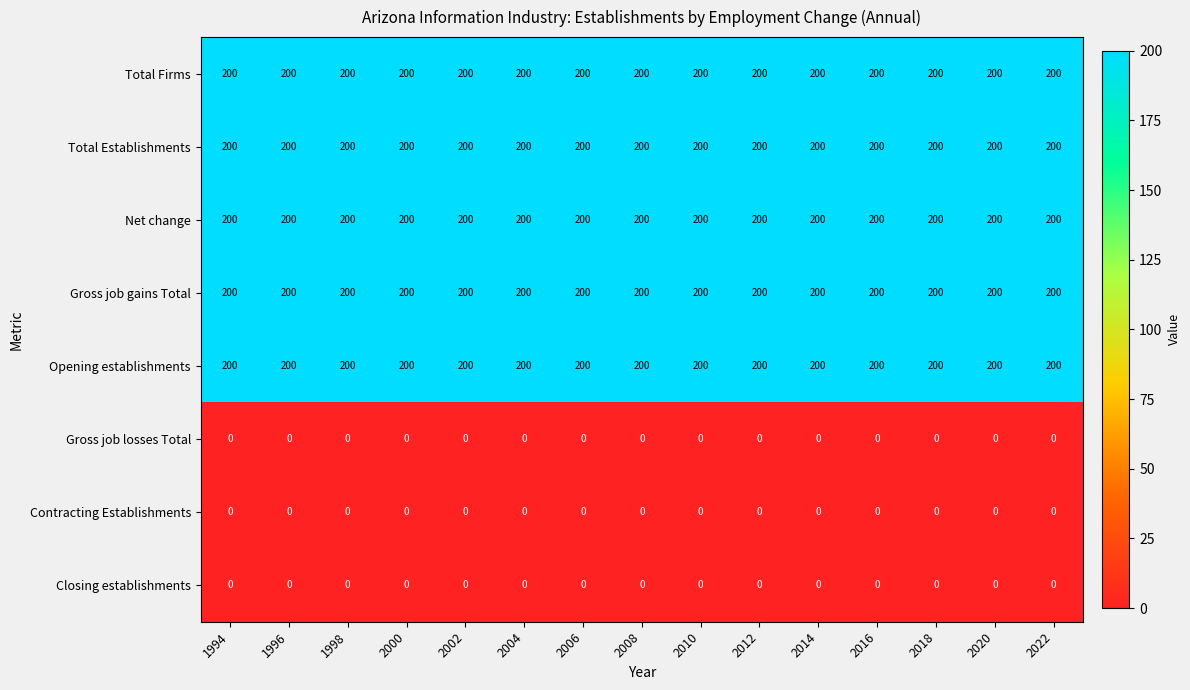

What is the total value across all series at 1998?

1000